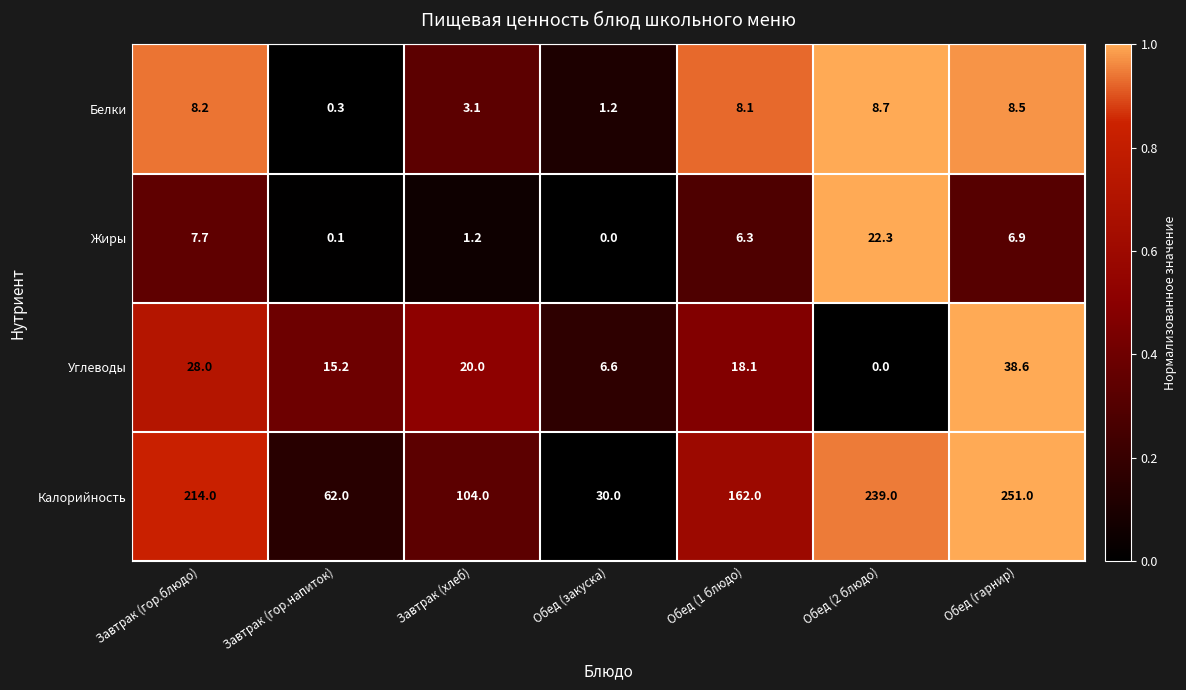

The Калорийность series shows 239.0 at Обед (2 блюдо). True or false?

True